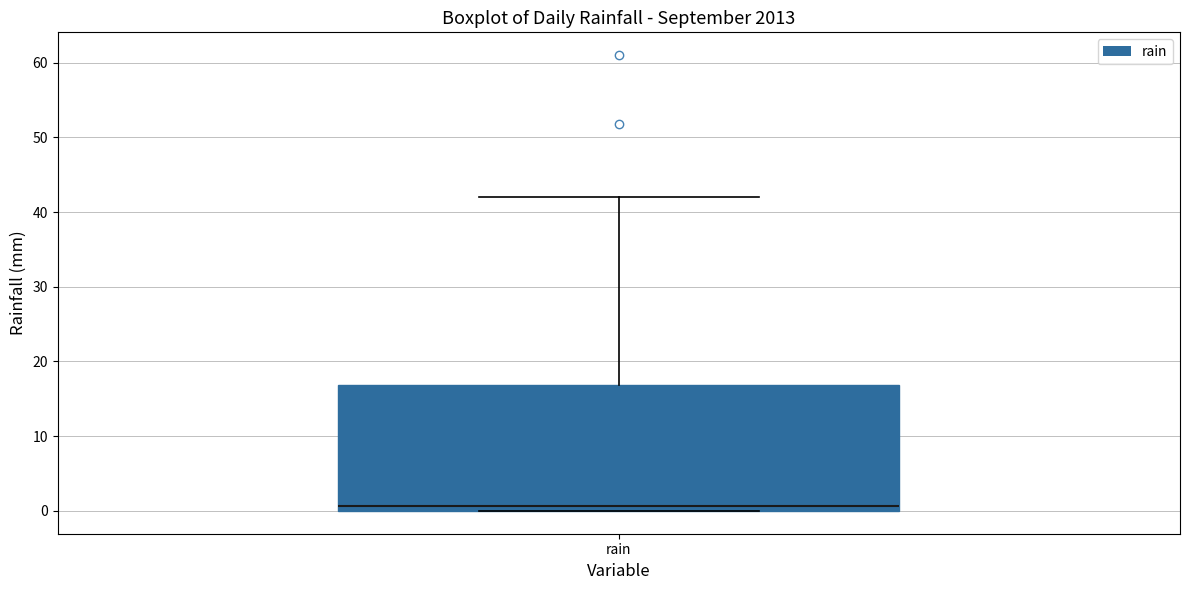

Where does the upper whisker of the box for rain end on the y-axis? The values are not printed on the chart, so give them approximately, as read against the axis.

42